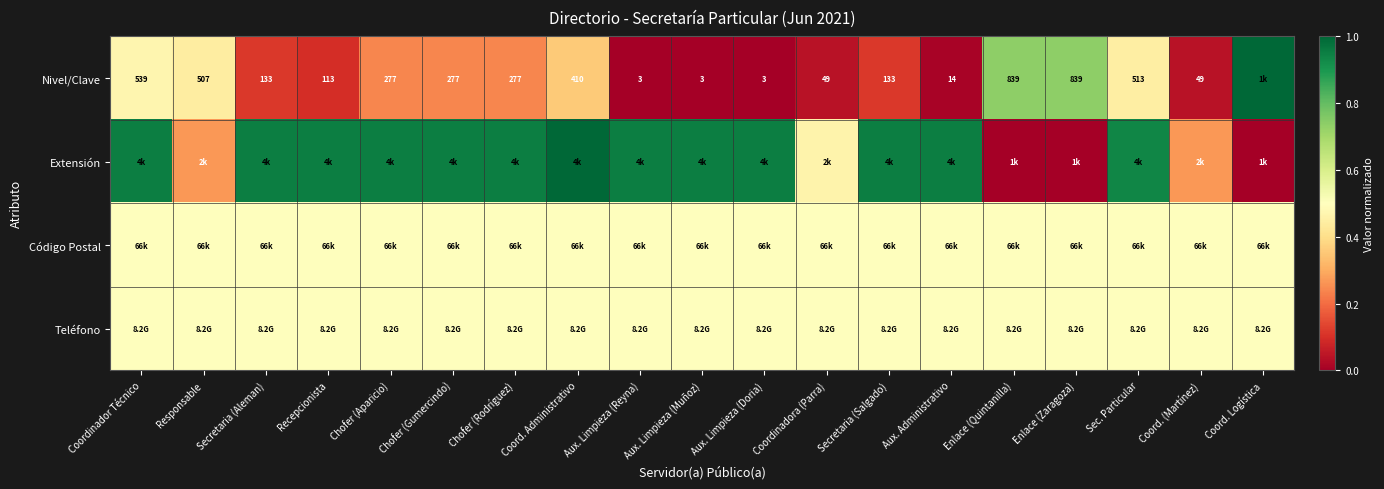

What is the lowest value of the Código Postal series?

0.5